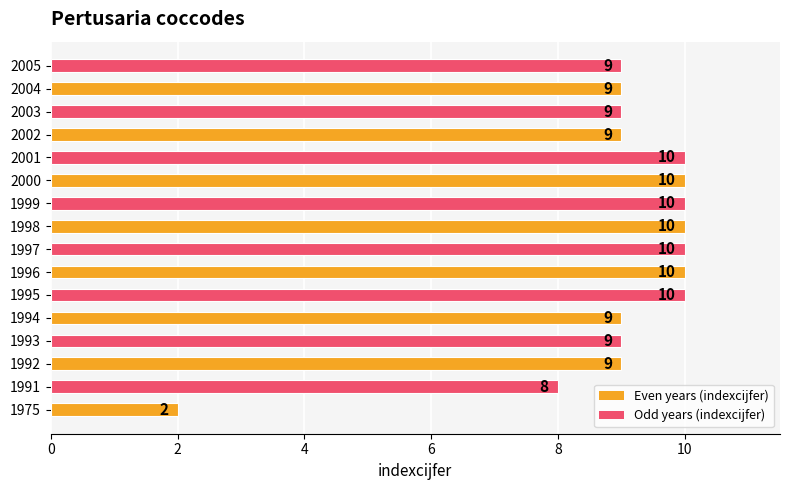

What is the difference between the maximum and minimum values?

8